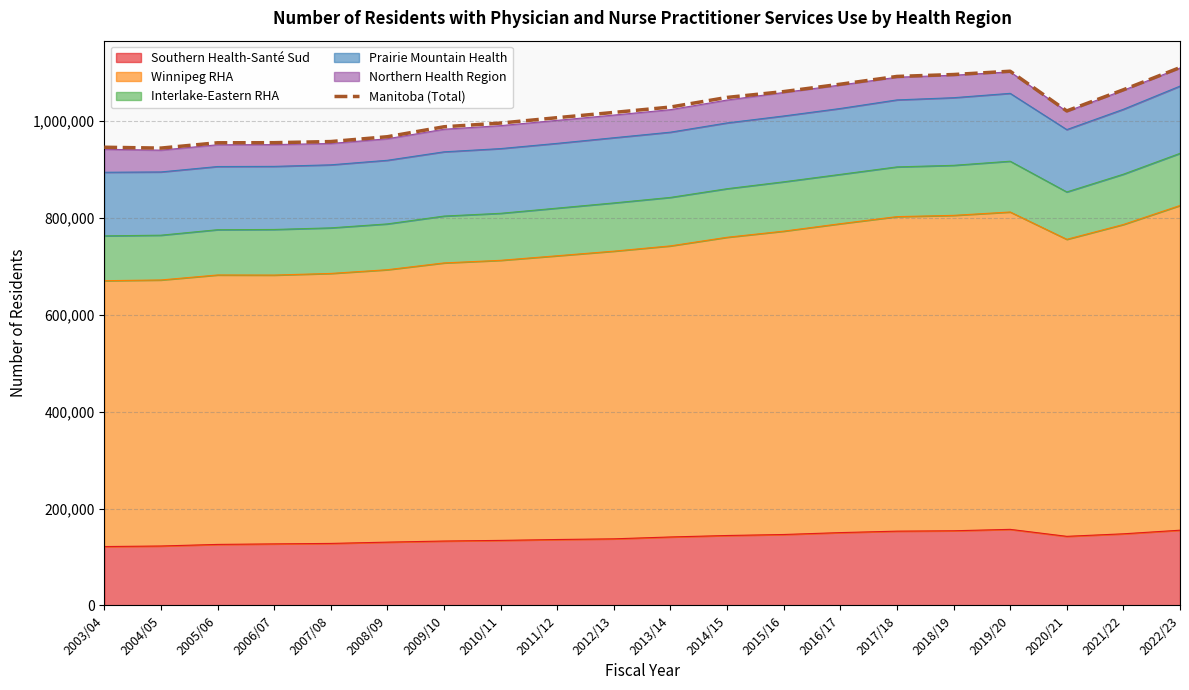

Reading left to right, list all the values displayed in this chart.

946173	944413	955416	955578	957916	967899	988431	996084	1007249	1018083	1029189	1049059	1061119	1076364	1092402	1096354	1103166	1021174	1064856	1110747